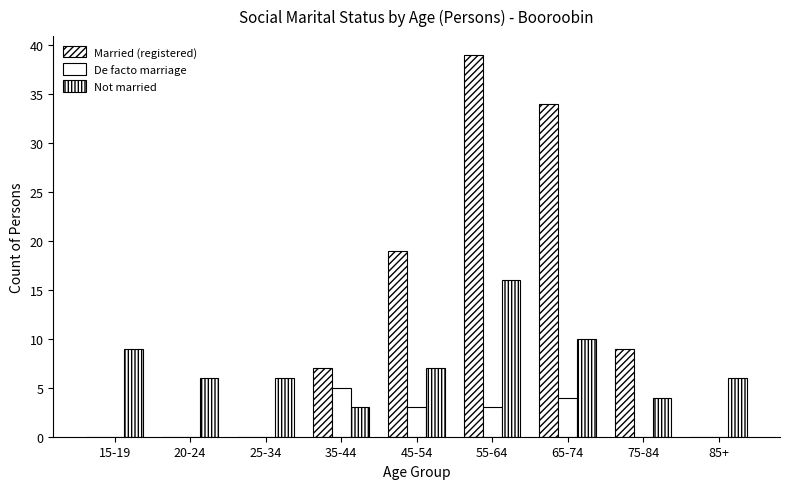

What is the spread (max minus min) of values at 45-54?

16